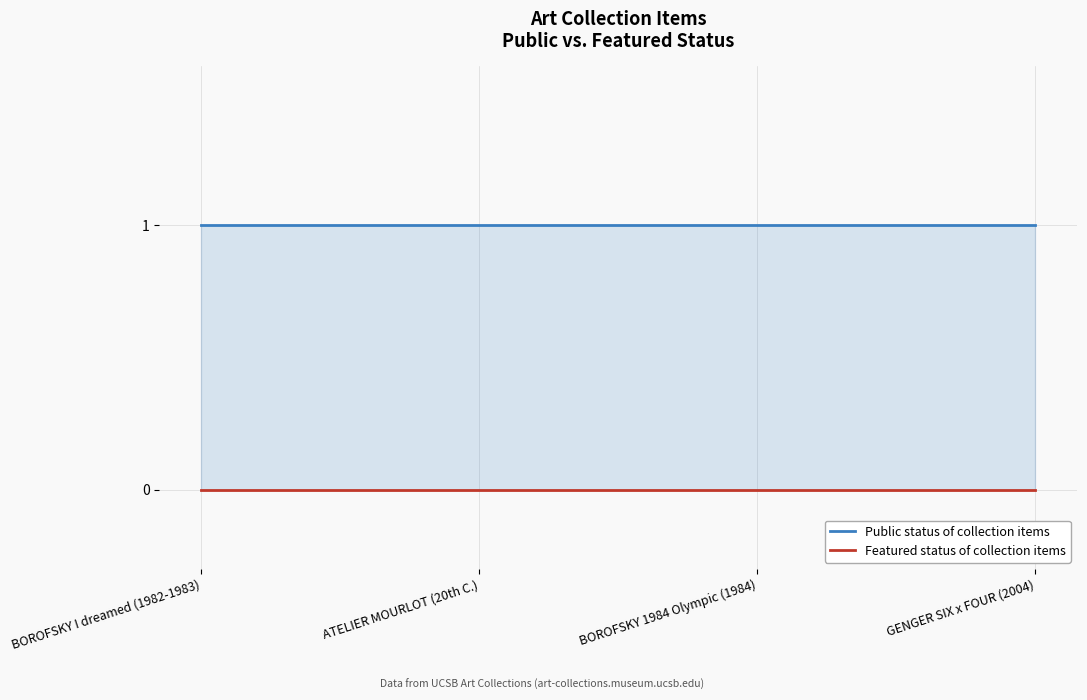

Which series changed the most between ATELIER MOURLOT (20th C.) and BOROFSKY 1984 Olympic (1984)?

Public status of collection items